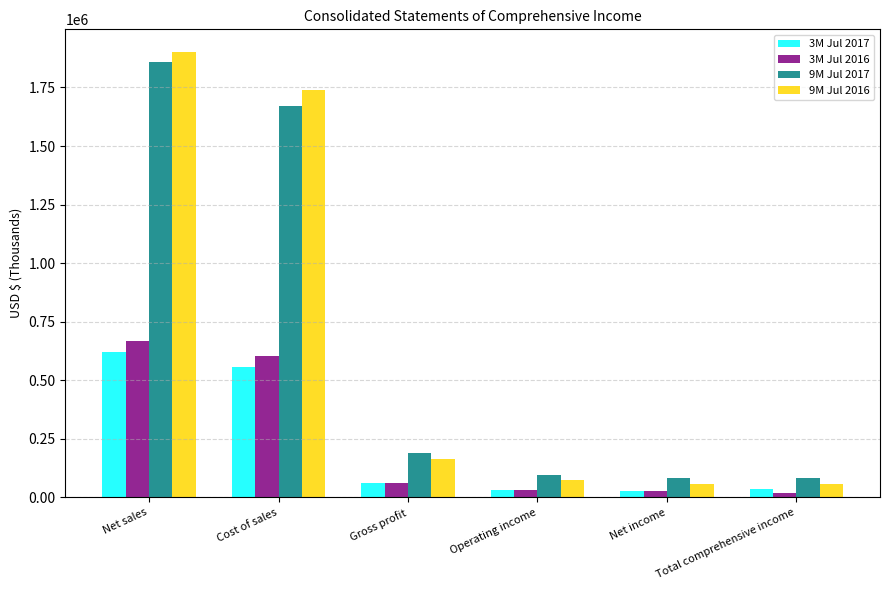

What is the spread (max minus min) of values at Net income?

57474